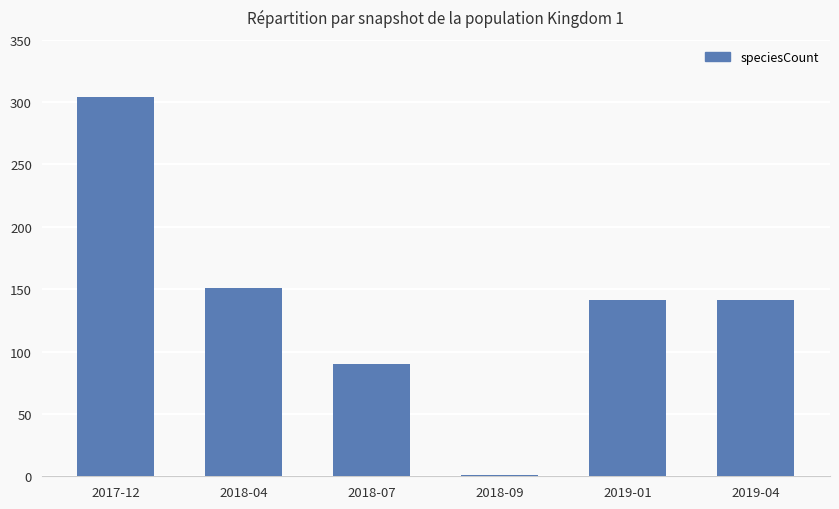

Which category has the highest value across all series?

2017-12